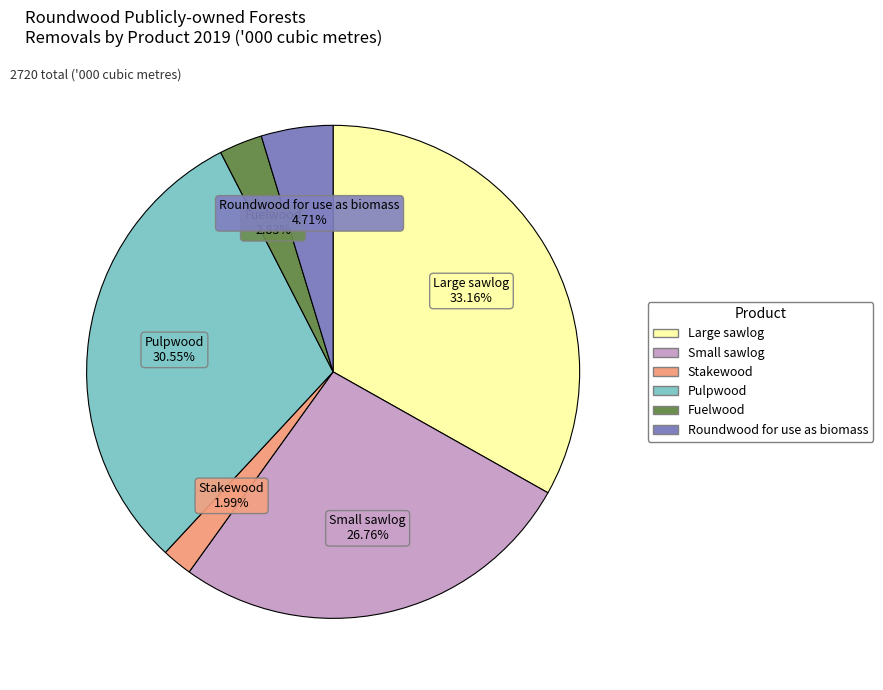

Which slice is the largest?

Large sawlog